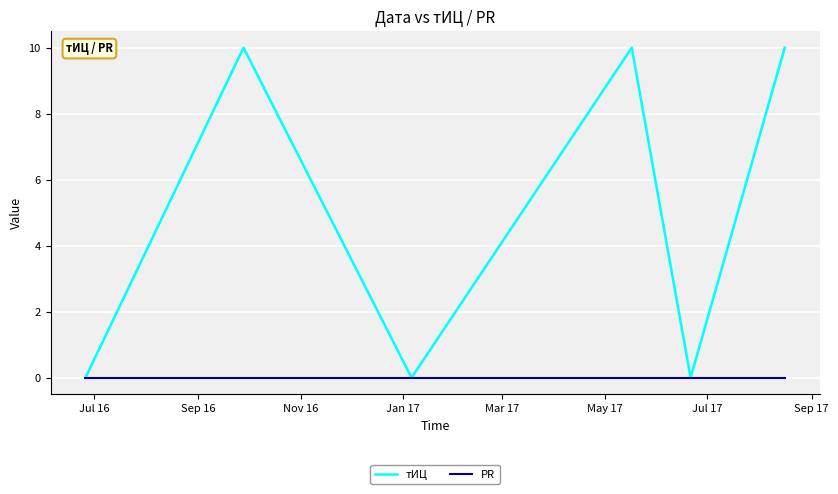

Rank the series by their maximum value, from lowest to highest.

PR, тИЦ